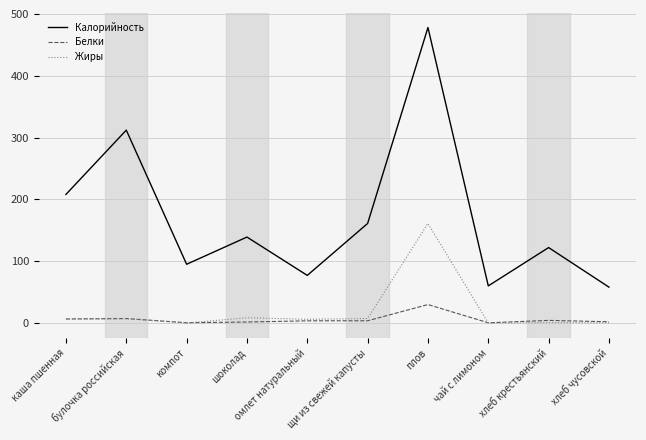

Between which two adjacent categories do Белки and Жиры first intersect?

компот and шоколад